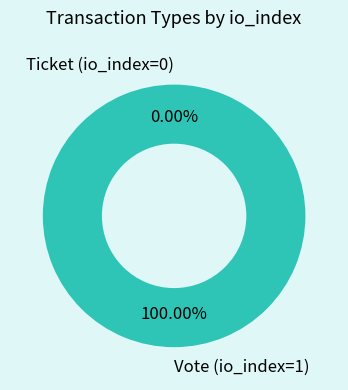

To the nearest percent, what is the difference between the largest and smallest slice percentages?

100%